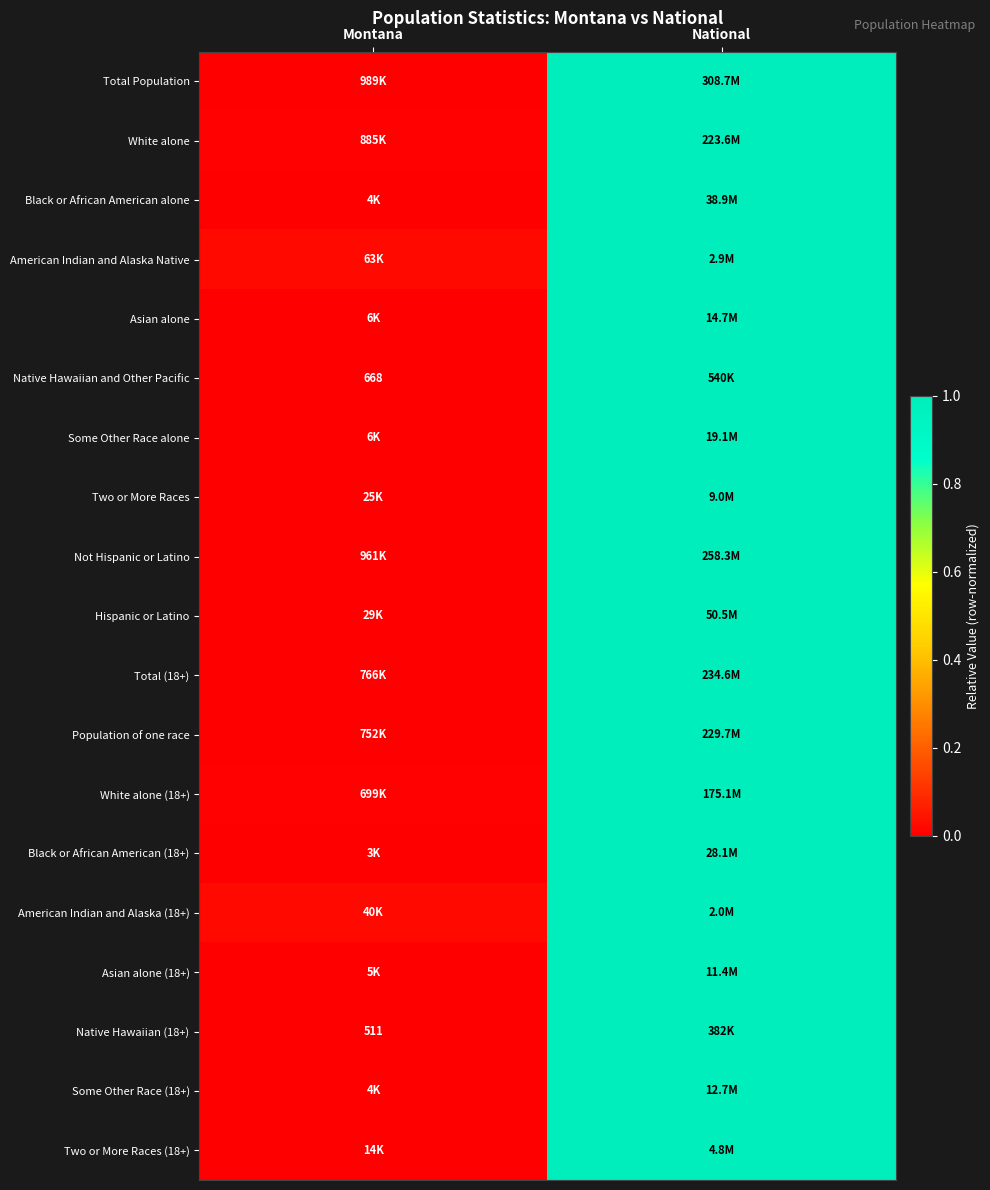

The Two or More Races (18+) series shows 0.0 at Montana. True or false?

True